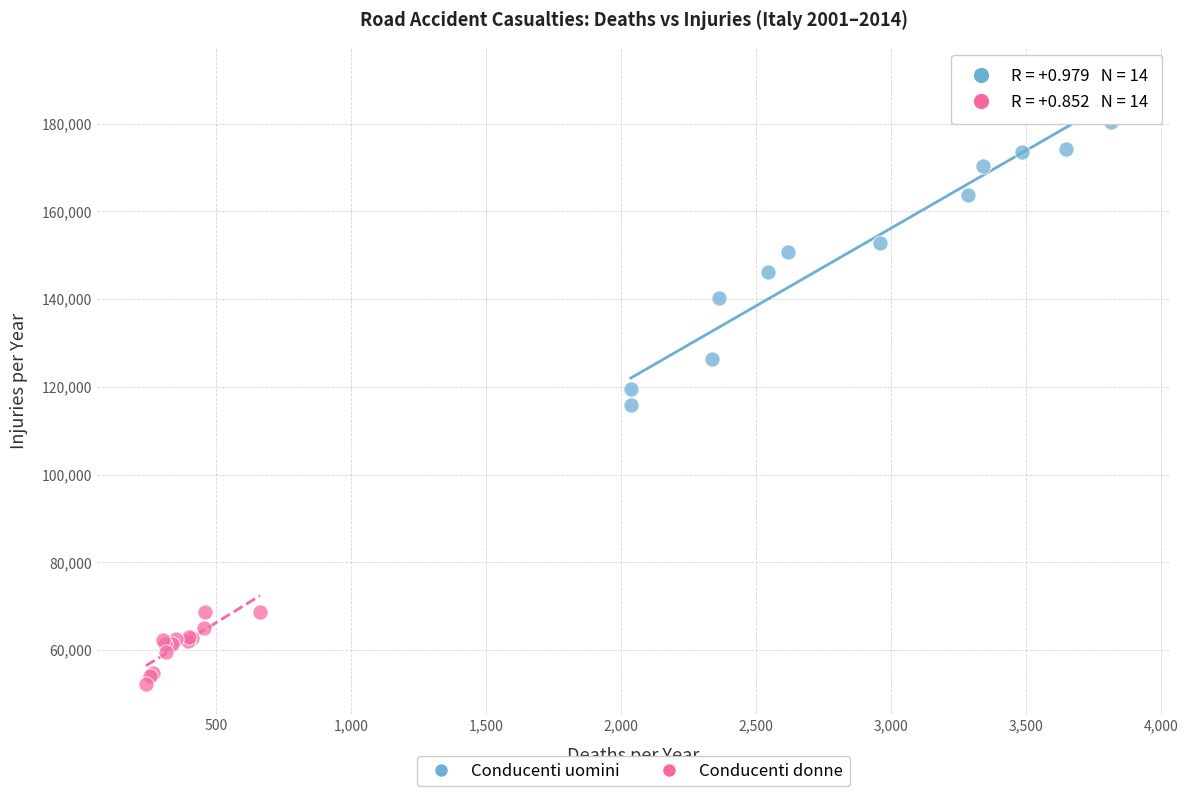

Which series contains the highest Y value?

Conducenti uomini